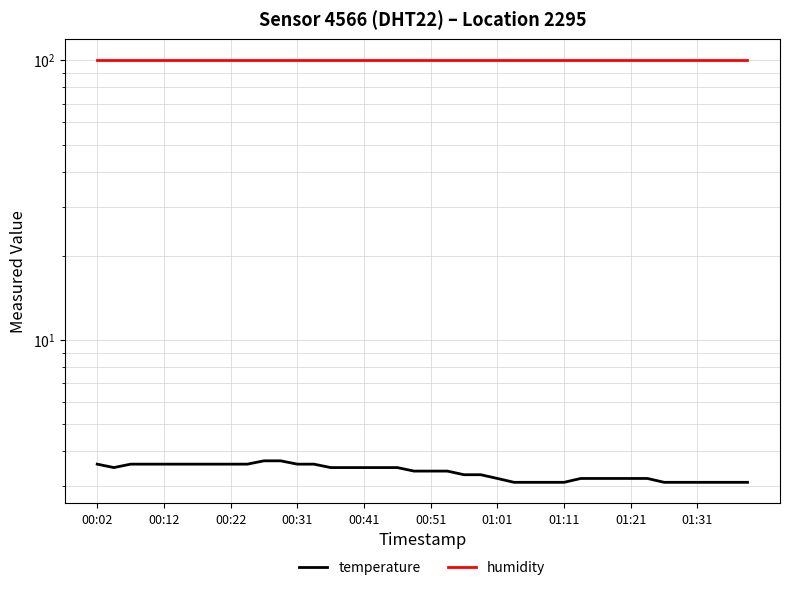

At how many categories does at least one series exceed 87?

40